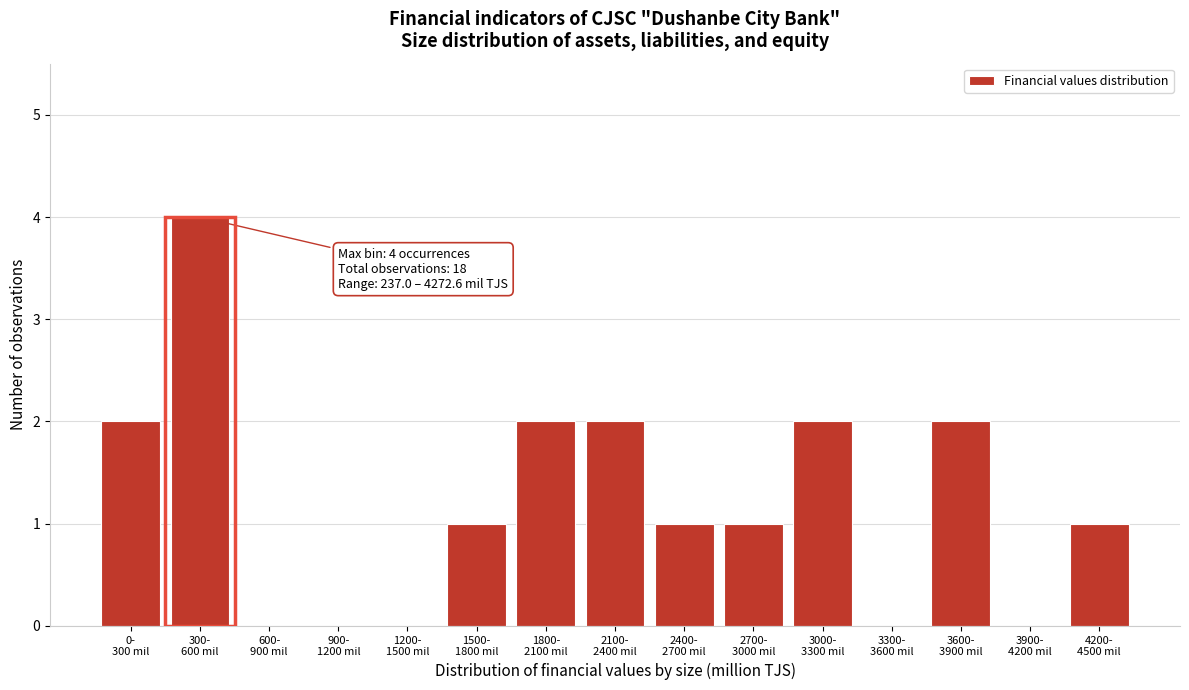

What is the greatest value displayed?

4